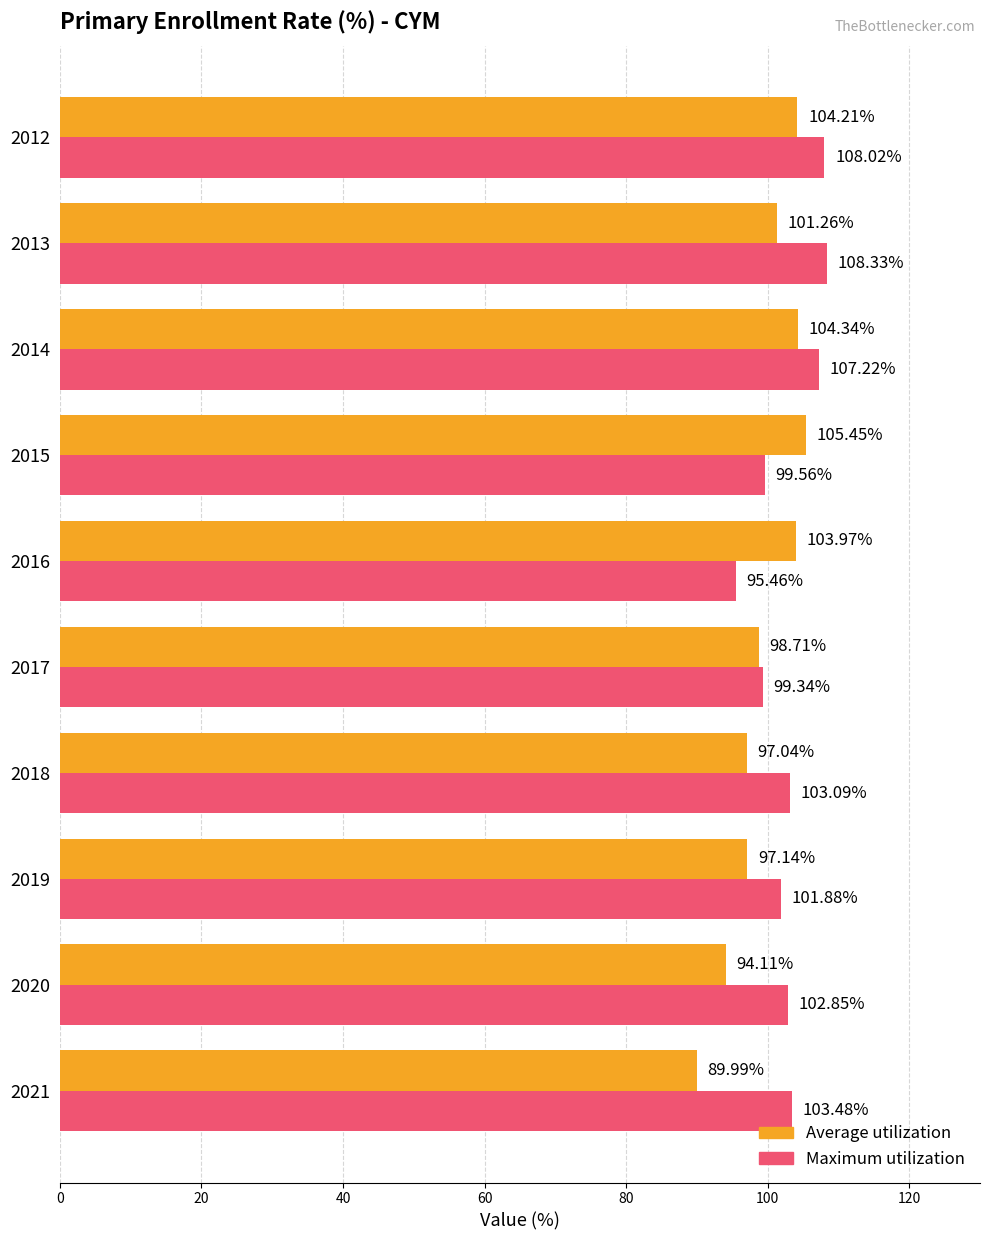

How many distinct data groups are displayed?

2